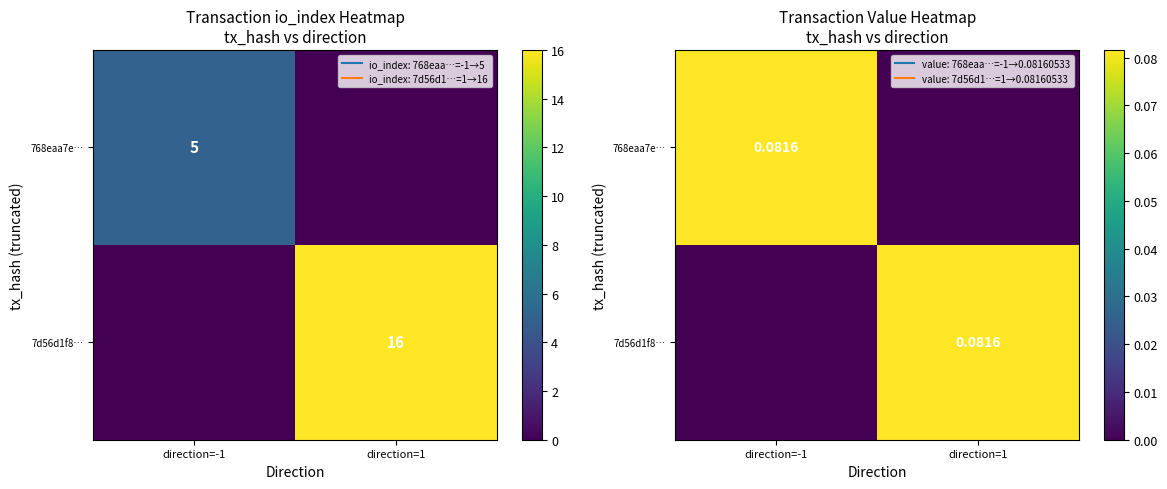

Is the value of 7d56d1f8… at direction=1 greater than the value of 768eaa7e… at direction=-1?

No